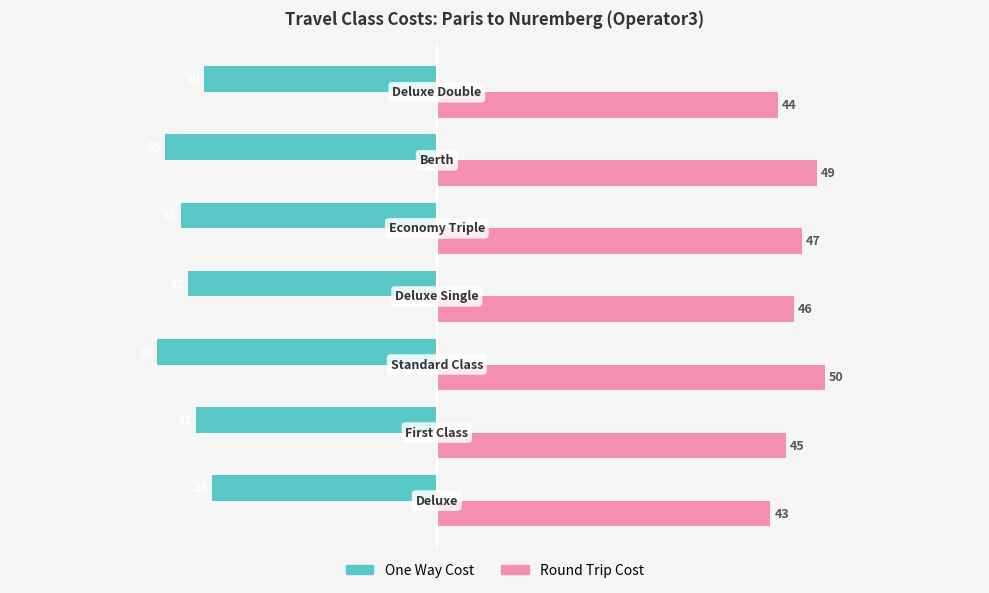

What is the difference between the maximum and minimum values in the One Way Cost series?

7